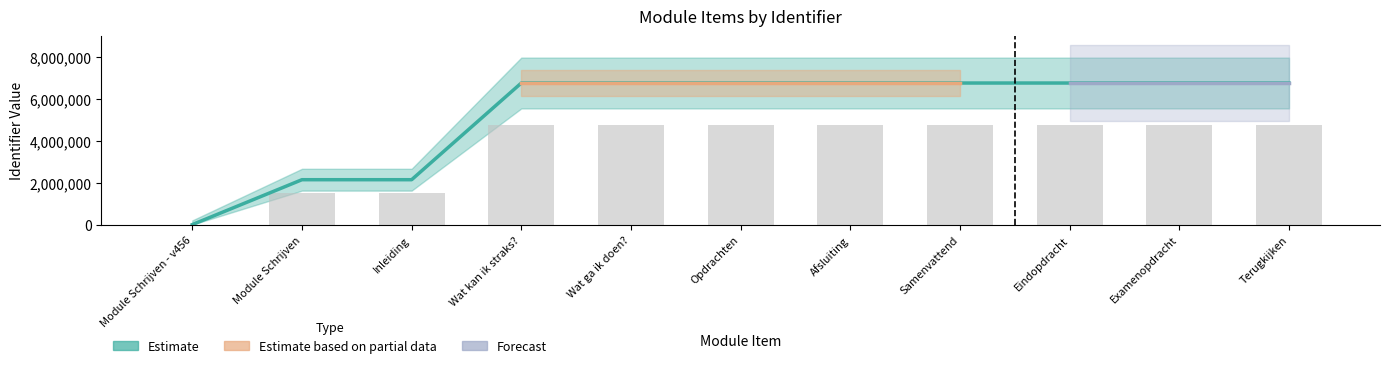

What is the difference between the maximum and minimum values?

6762998